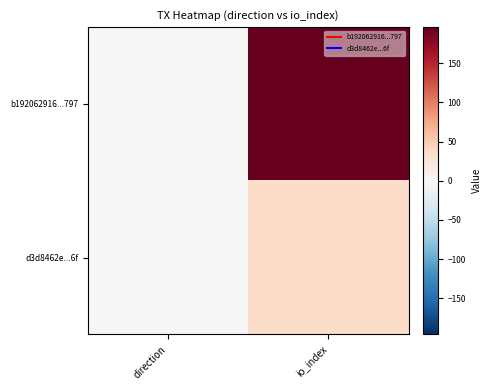

Between io_index and direction, which is larger?

io_index